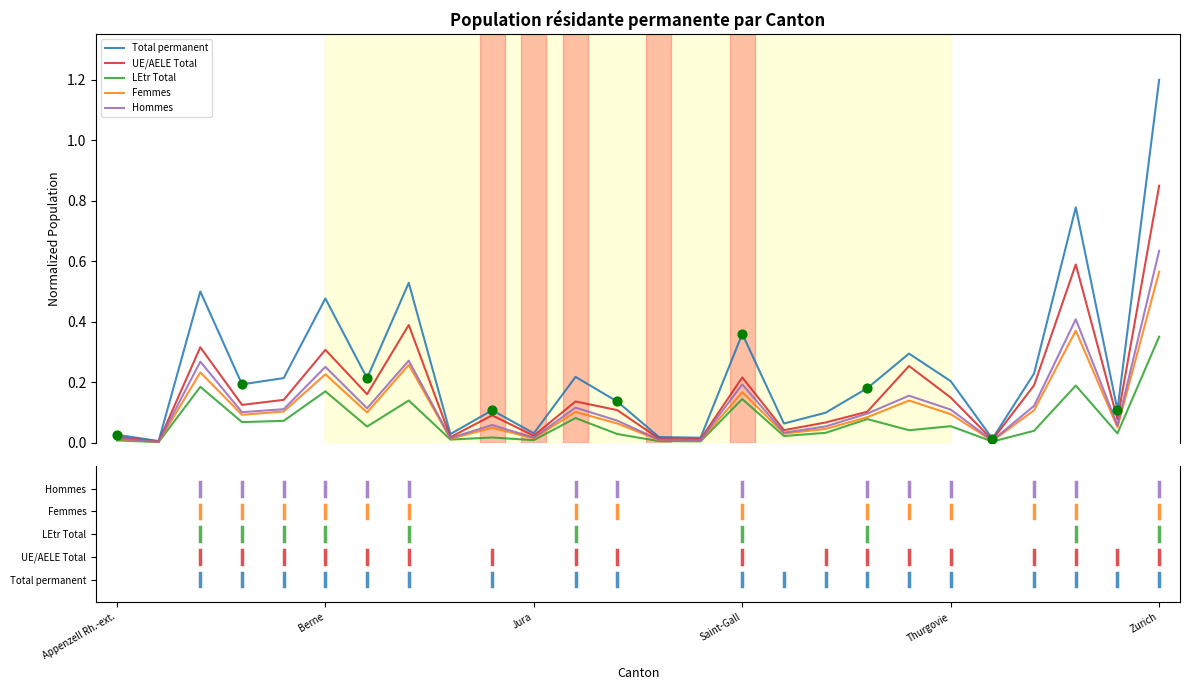

Which series has the widest spread of values?

Total permanent